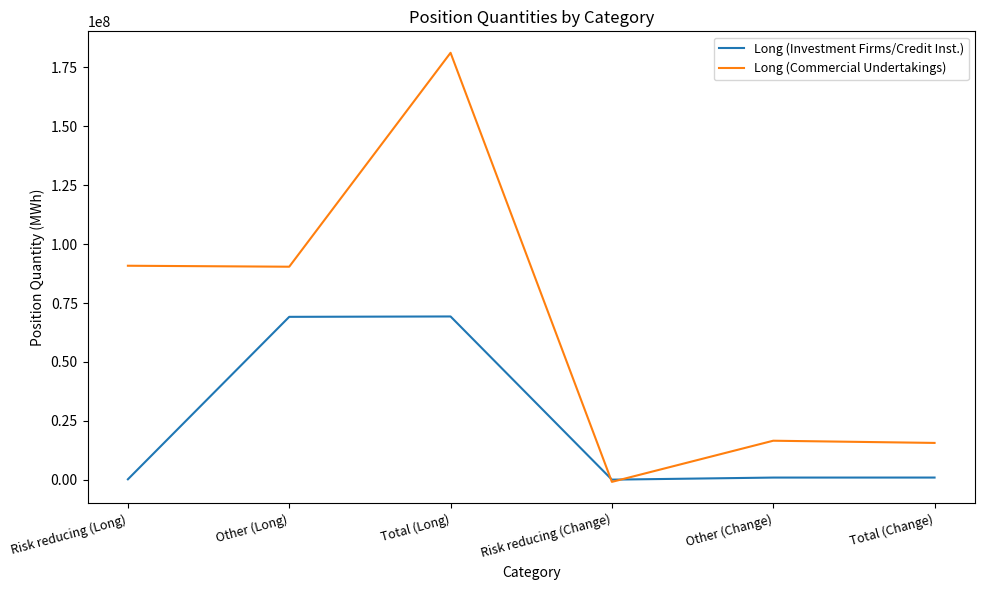

What is the difference between the maximum and minimum values in the Long (Investment Firms/Credit Inst.) series?

69284863